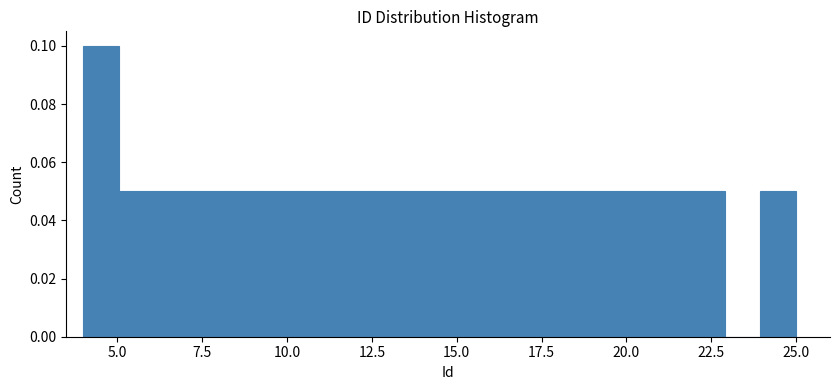

Read against the x-axis, roughly where is the centre of the tallest bar?

4.5